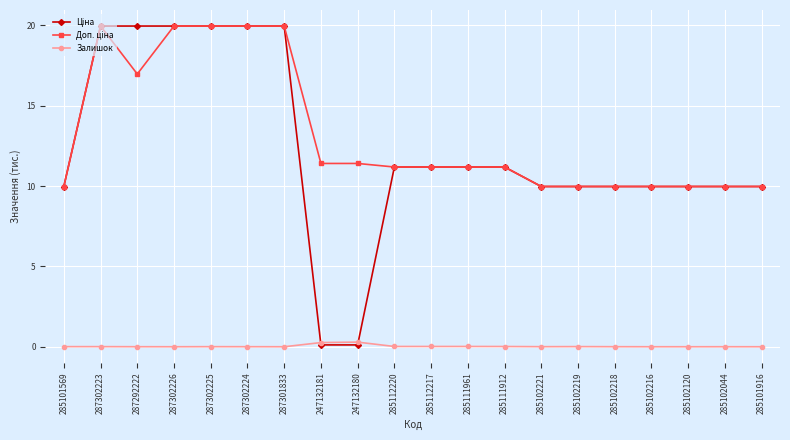

What position from the left is 287301833?

7